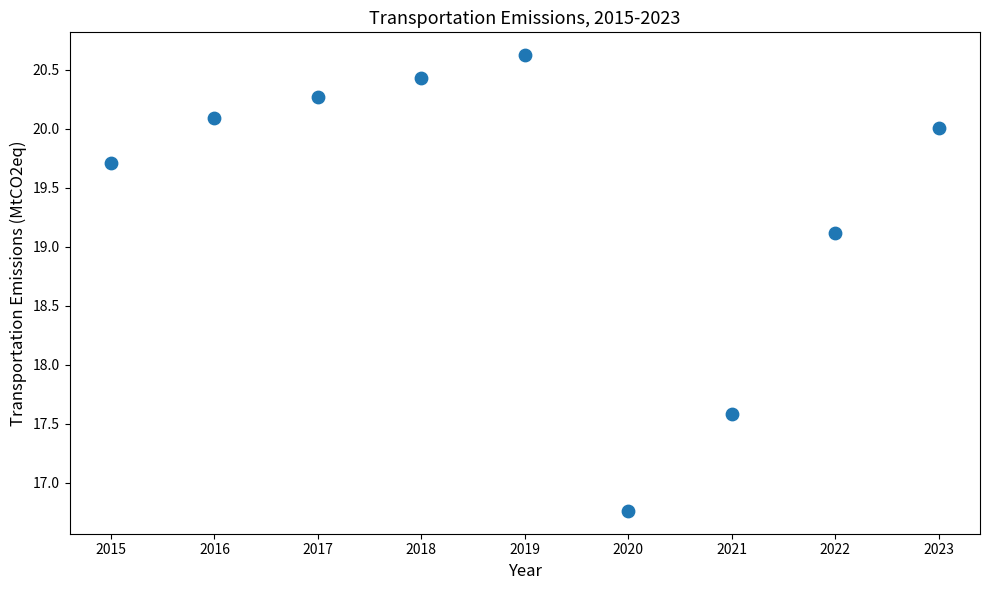

What is the range of Y values (max minus min)?

3.9